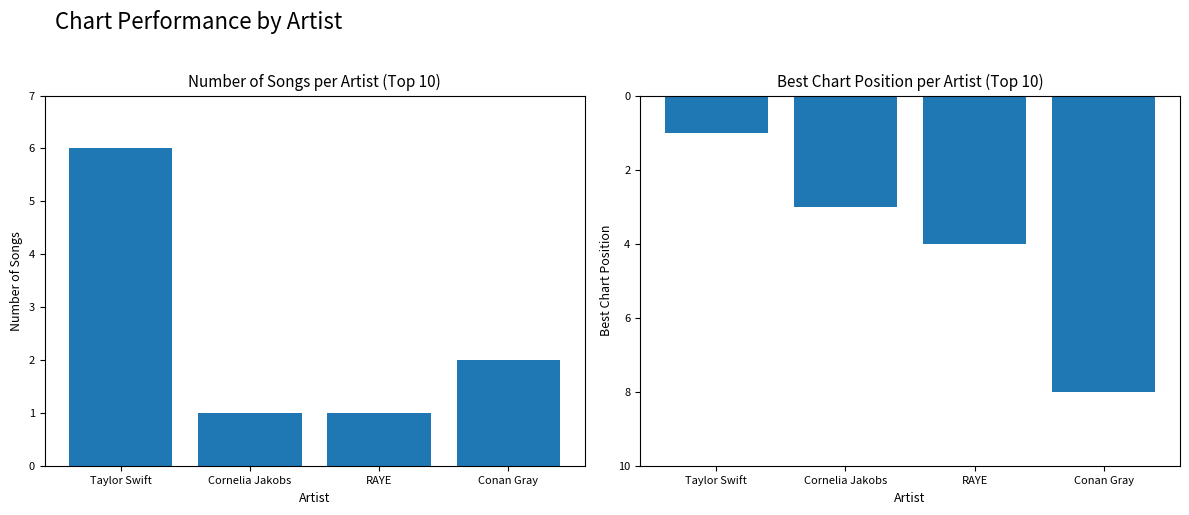

What is the minimum value for Number of Songs?

1